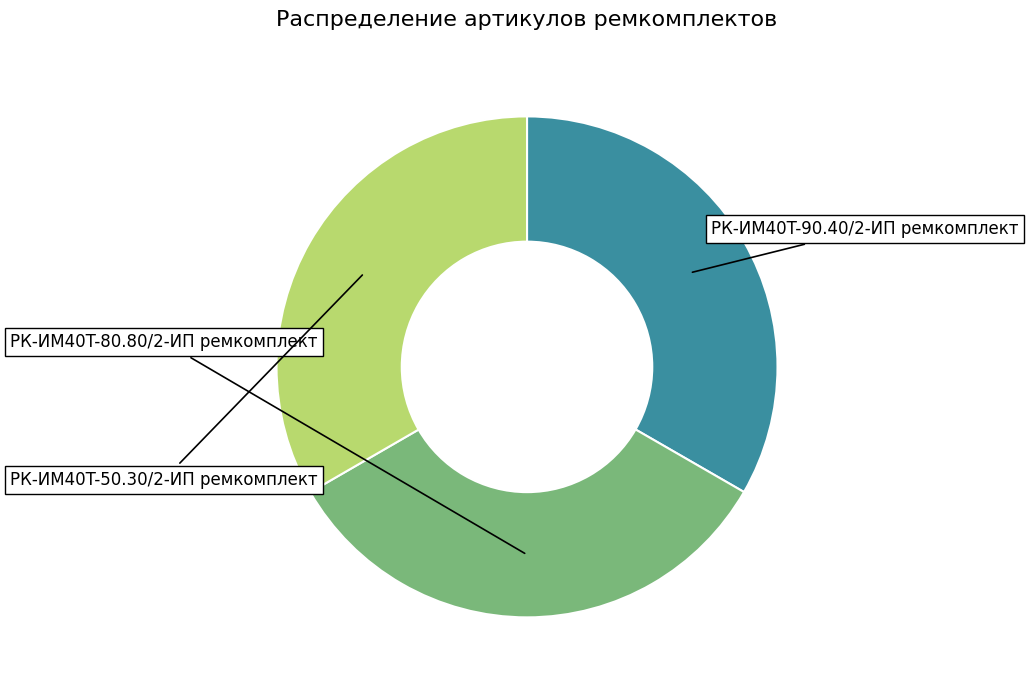

How many slices are in this pie chart?

3